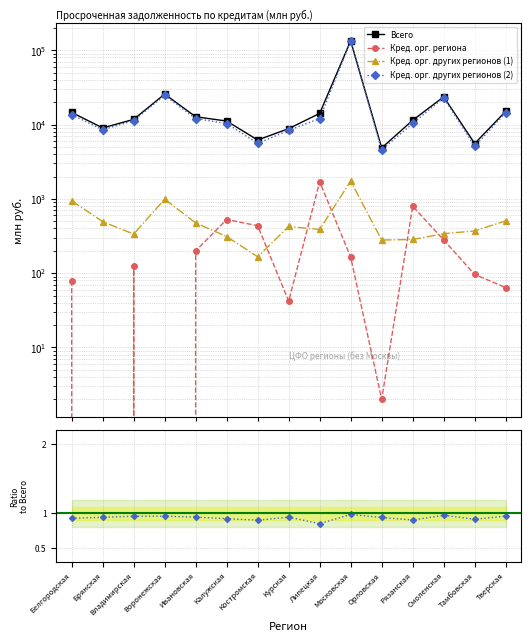

List the series in order of their peak value, highest first.

Всего, Кред. орг. других регионов (2), Кред. орг. региона, Кред. орг. других регионов (1)